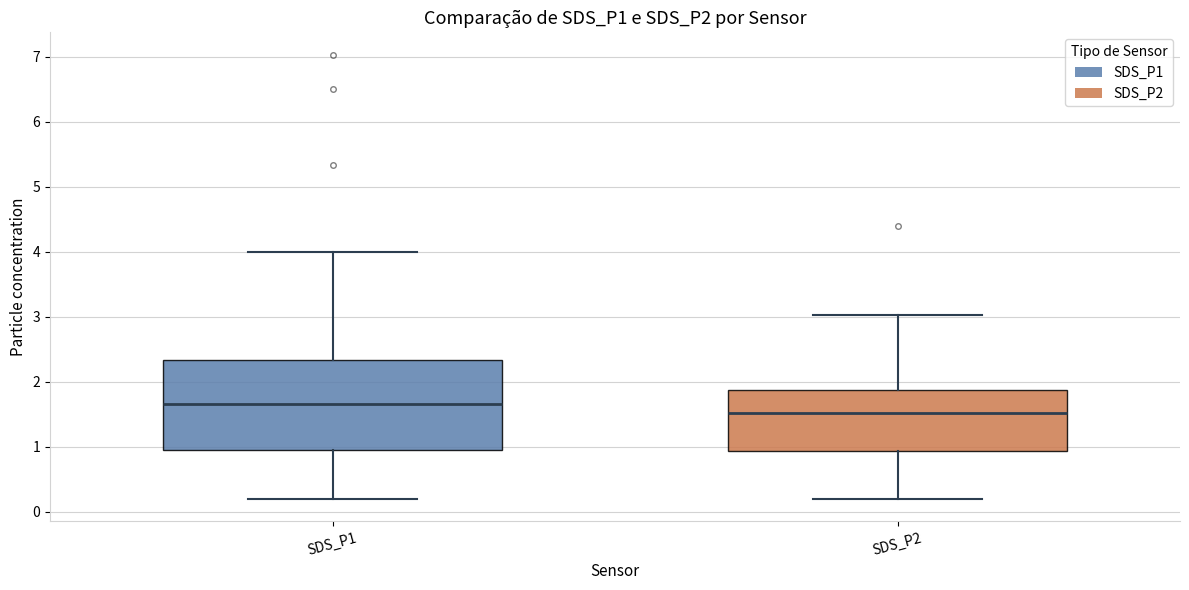

Which box has the lowest median line?

SDS_P2